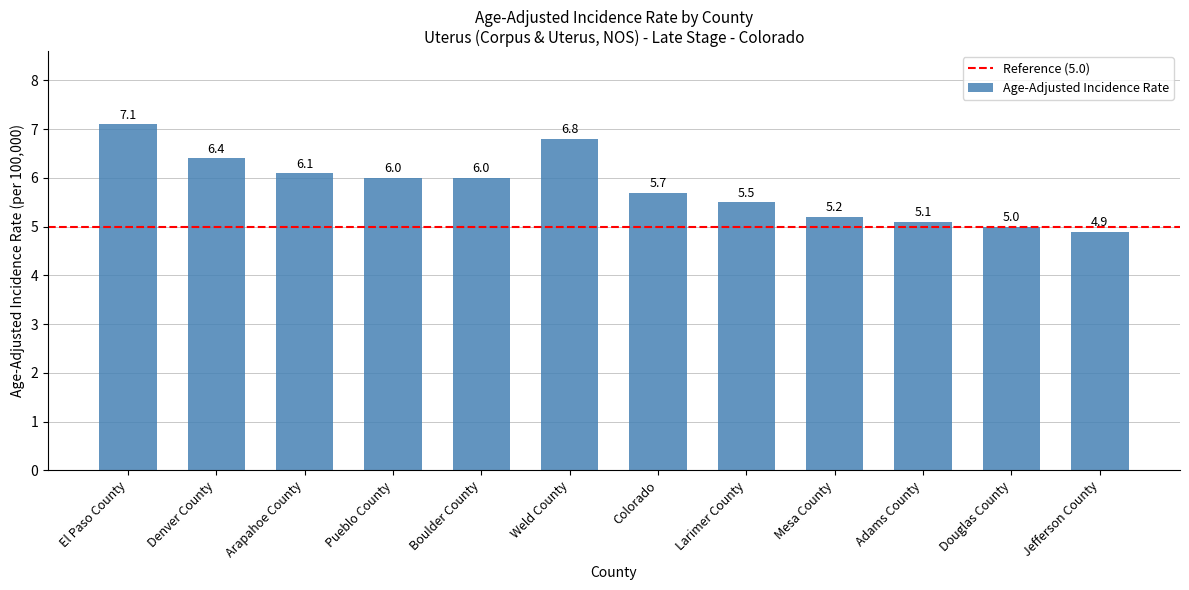

What is the approximate value at Pueblo County?

6.0